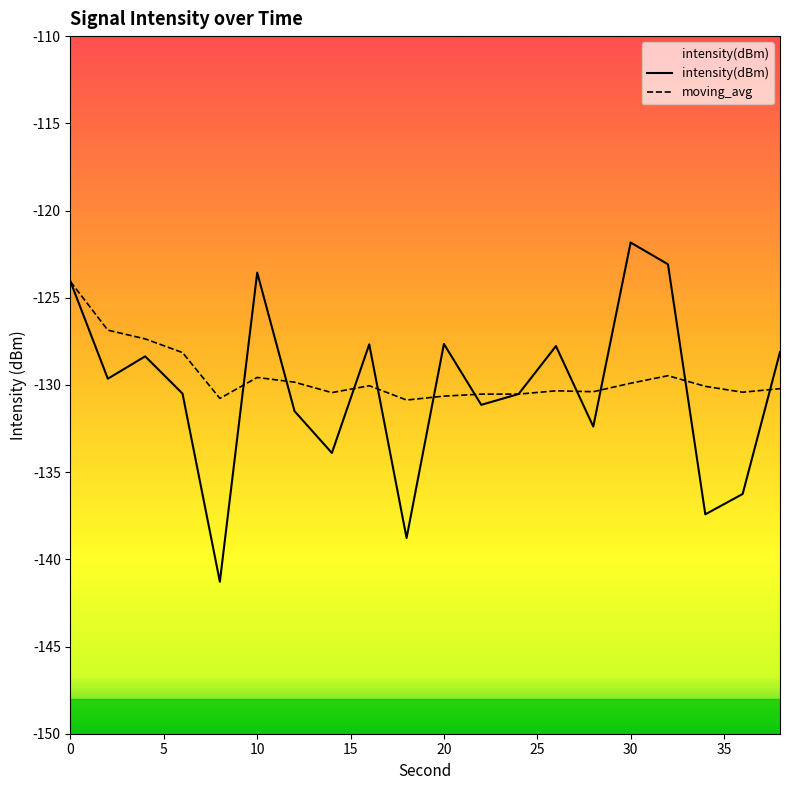

The value of moving_avg at 13 is -71.0. True or false?

False